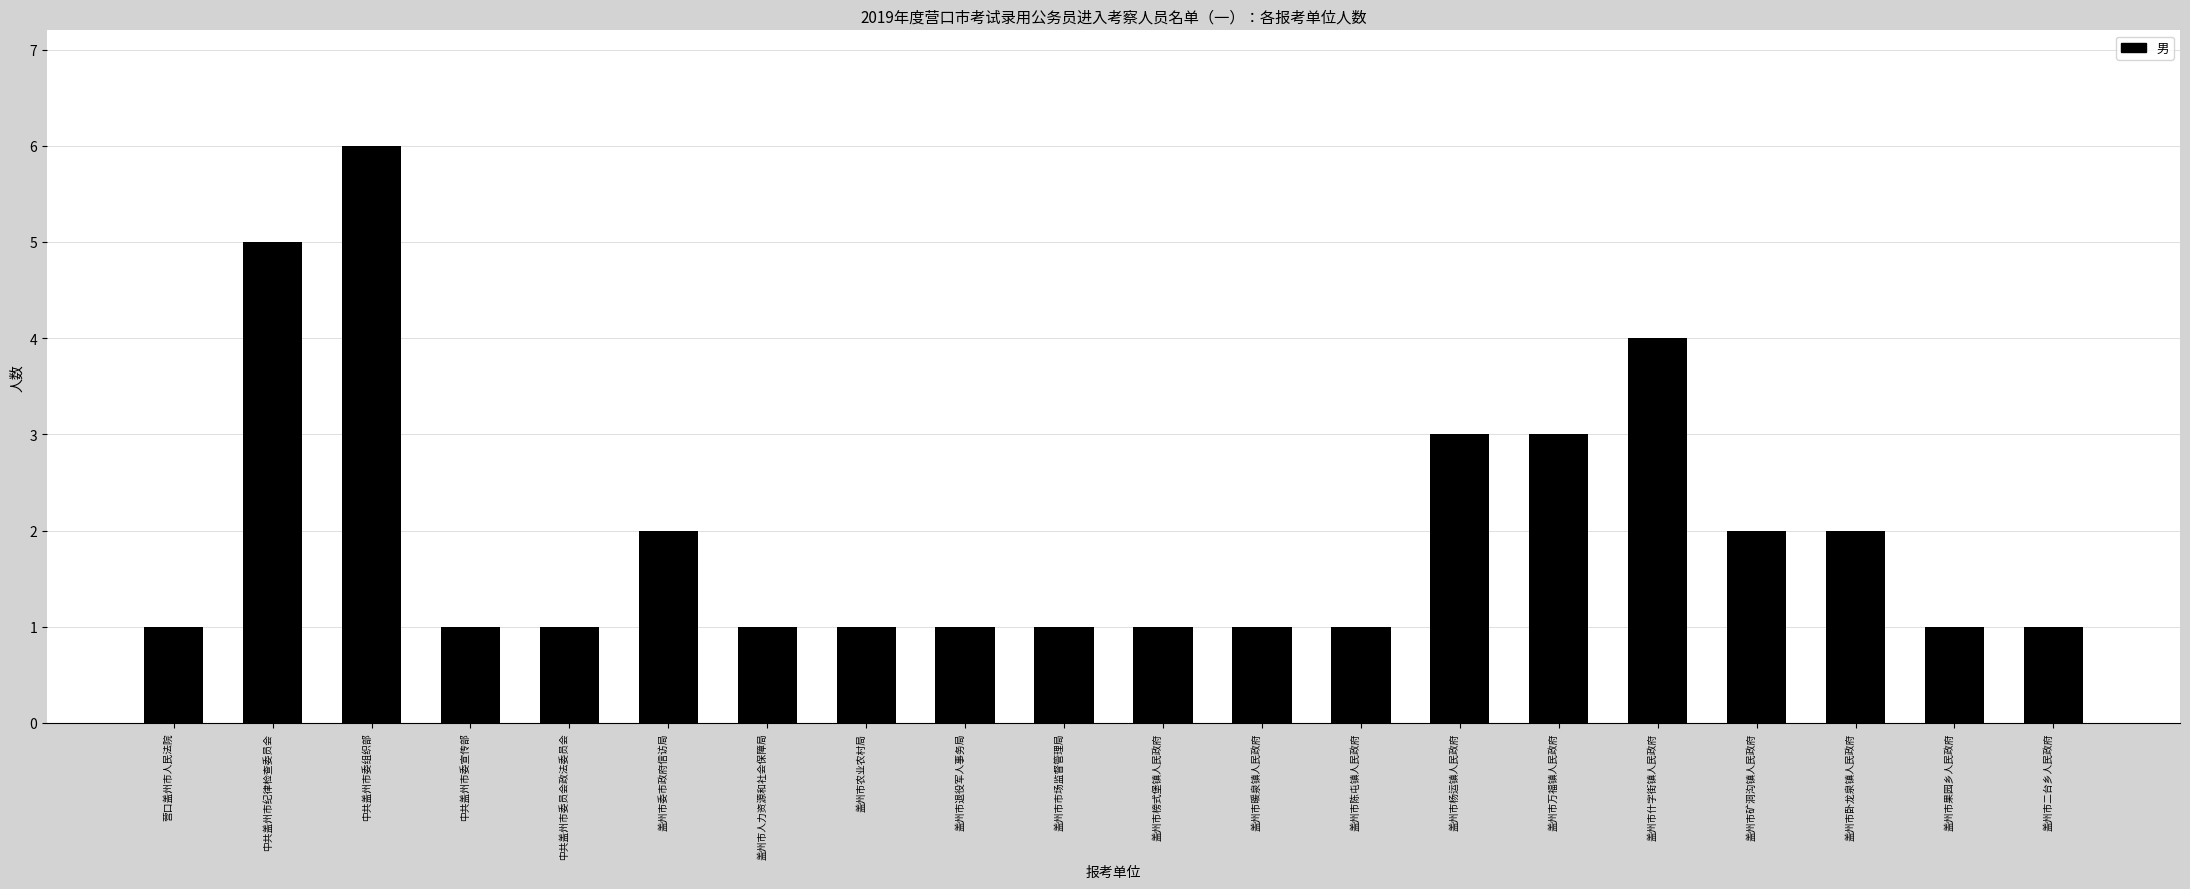

What position from the left is 营口盖州市人民法院?

1